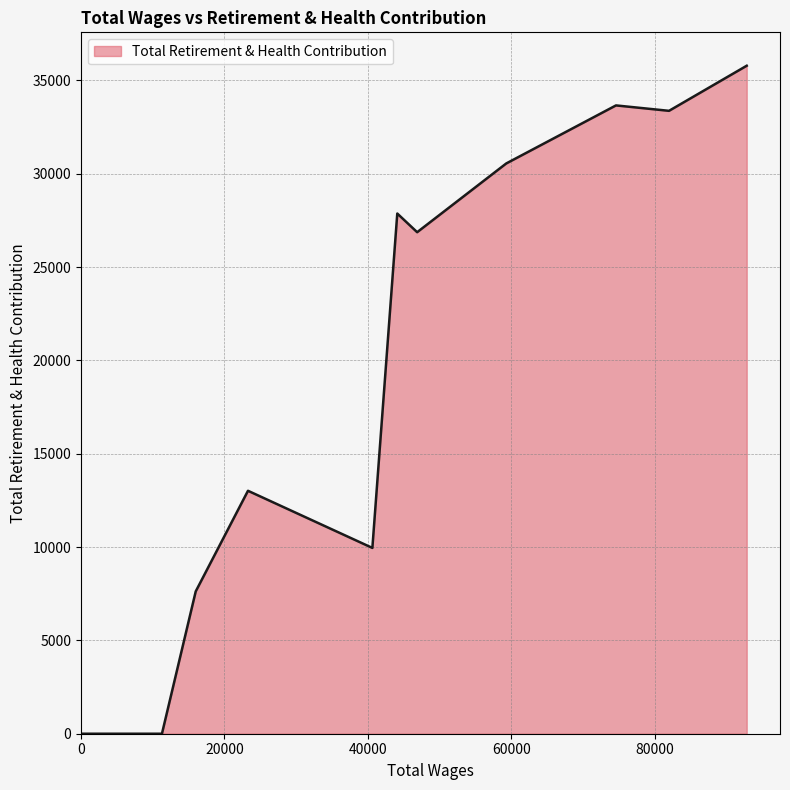

How many interior local valleys (lower than both neighbors) does the data have?

3